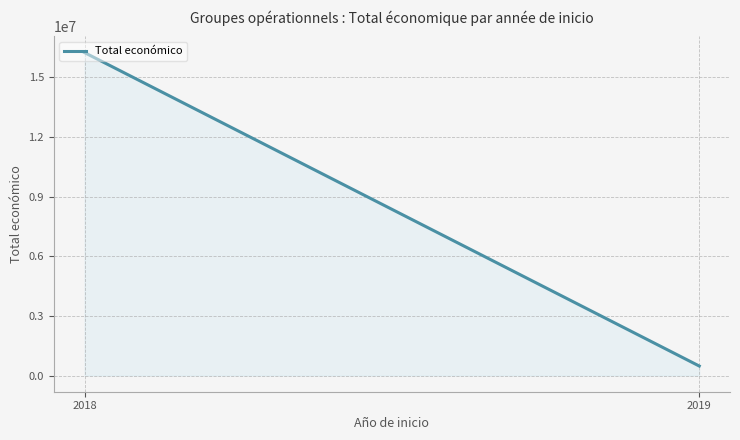

What is the sum of all values?

16725171